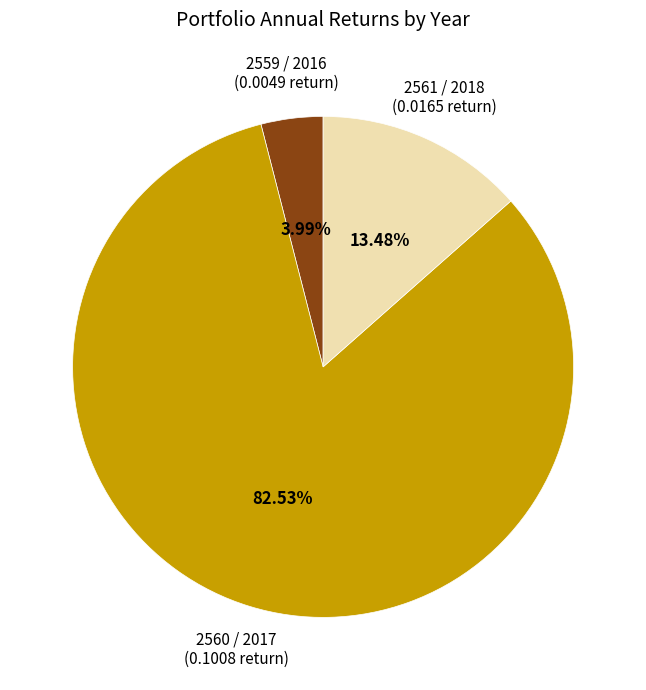

How many segments does this pie chart have?

3